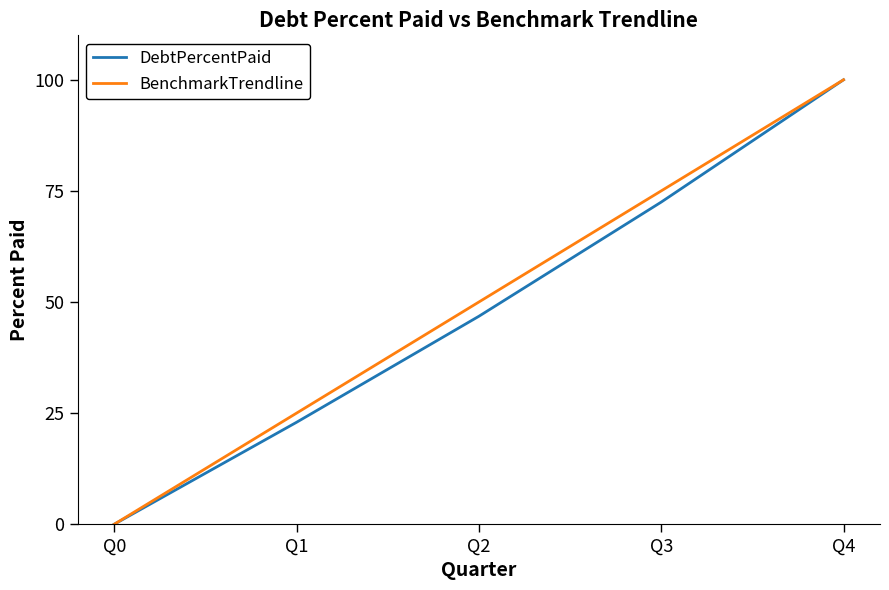

List the series in order of their overall mean, highest first.

BenchmarkTrendline, DebtPercentPaid